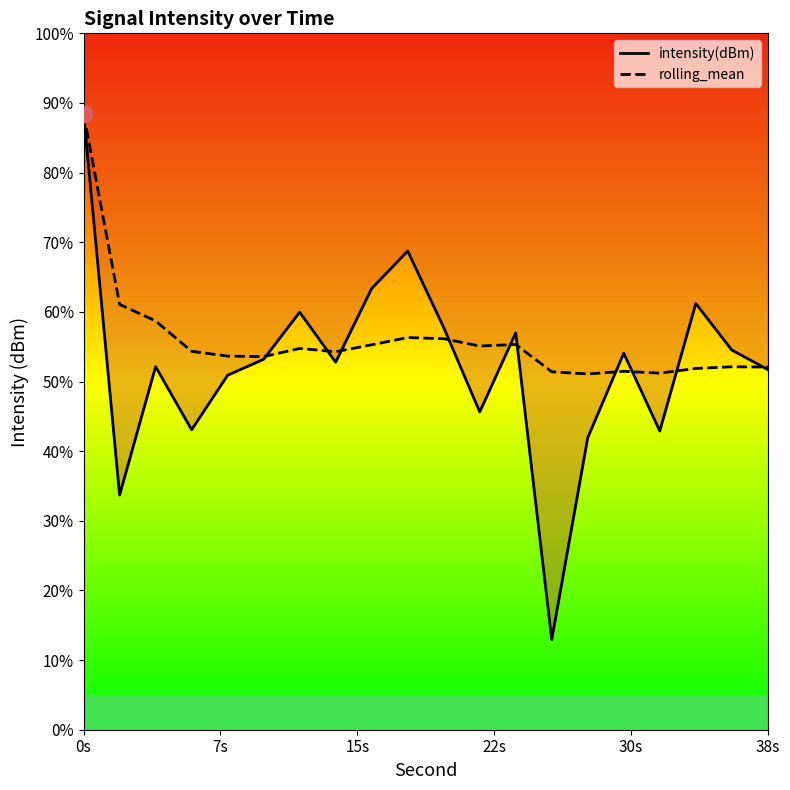

Which series has the widest spread of values?

intensity(dBm)